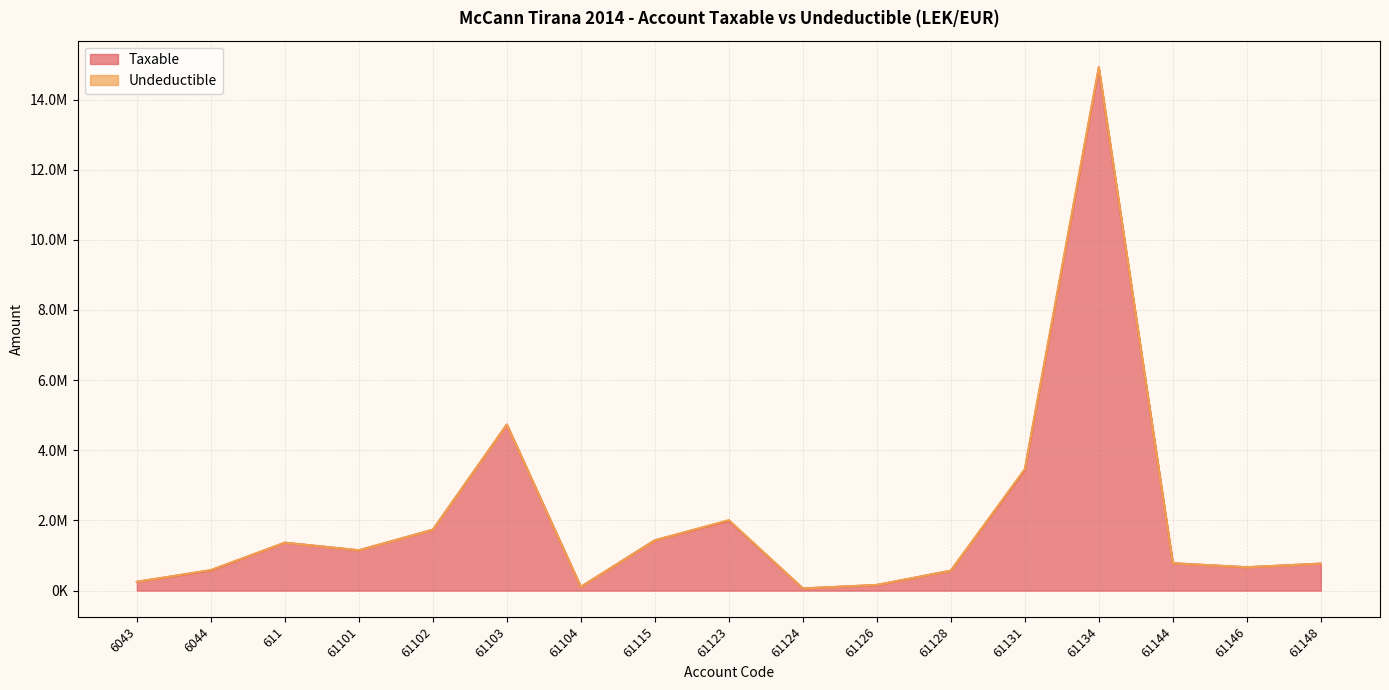

What is the value of the 10th point from the left?

61813.2